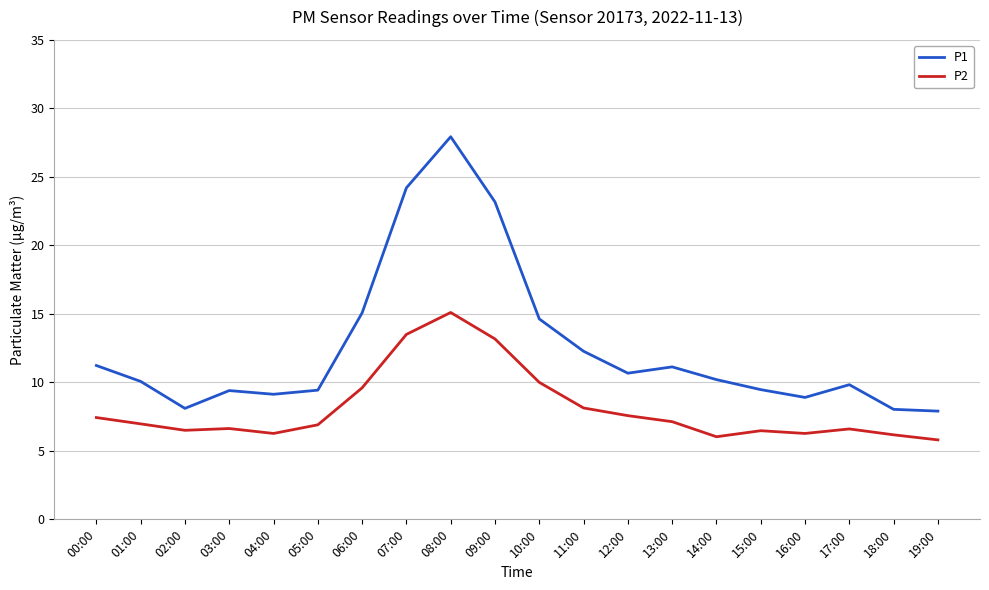

What is the minimum value for P2?

5.8